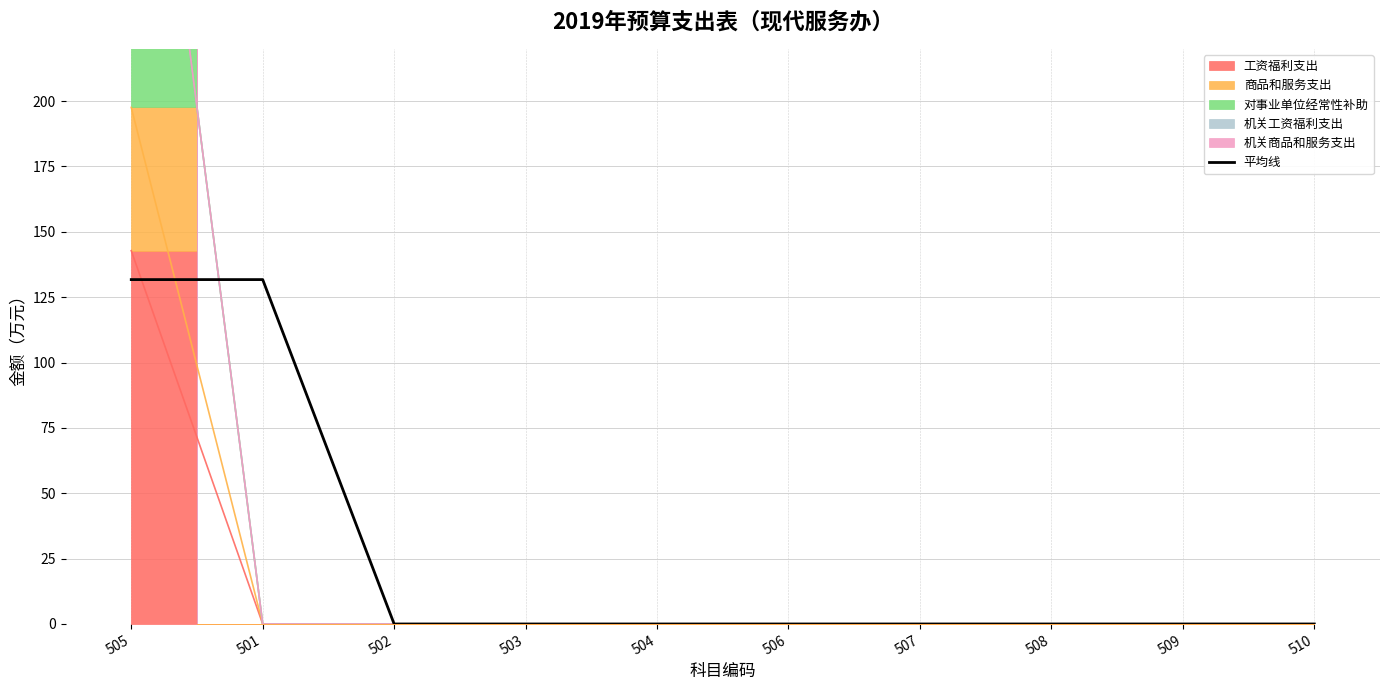

What is the label of the 1st point from the right?

510